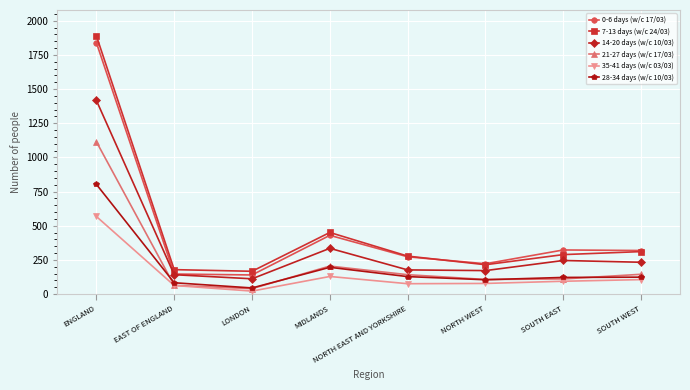

What is the difference between the maximum and minimum values in the 28-34 days (w/c 10/03) series?

758